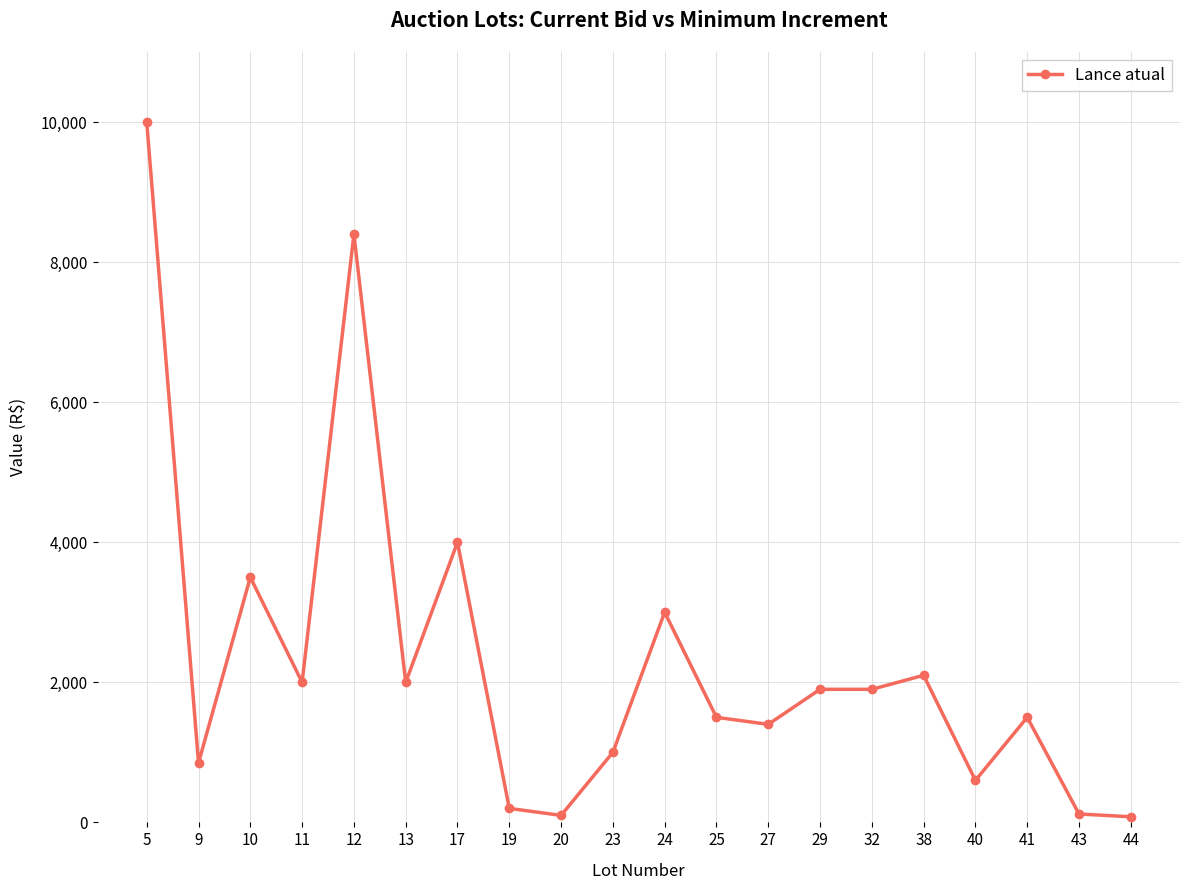

How many lines are shown in the chart?

1